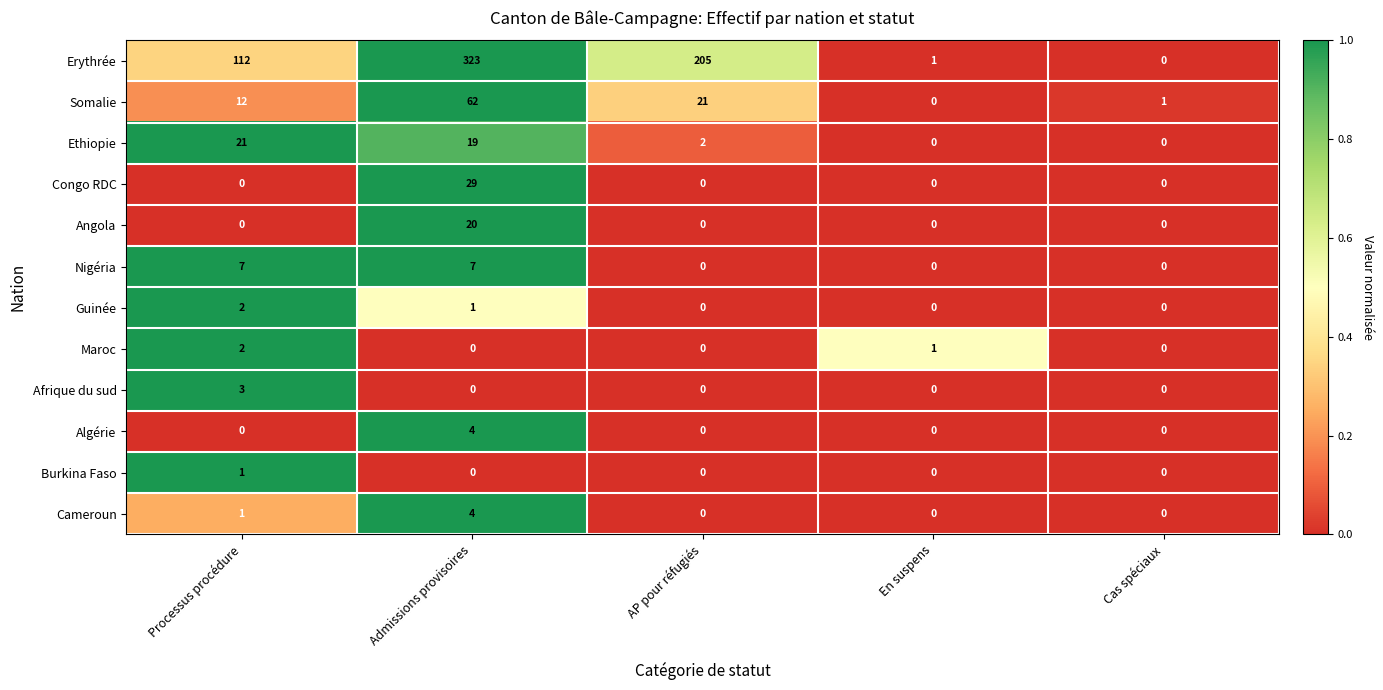

Count the number of categories in the chart.

5